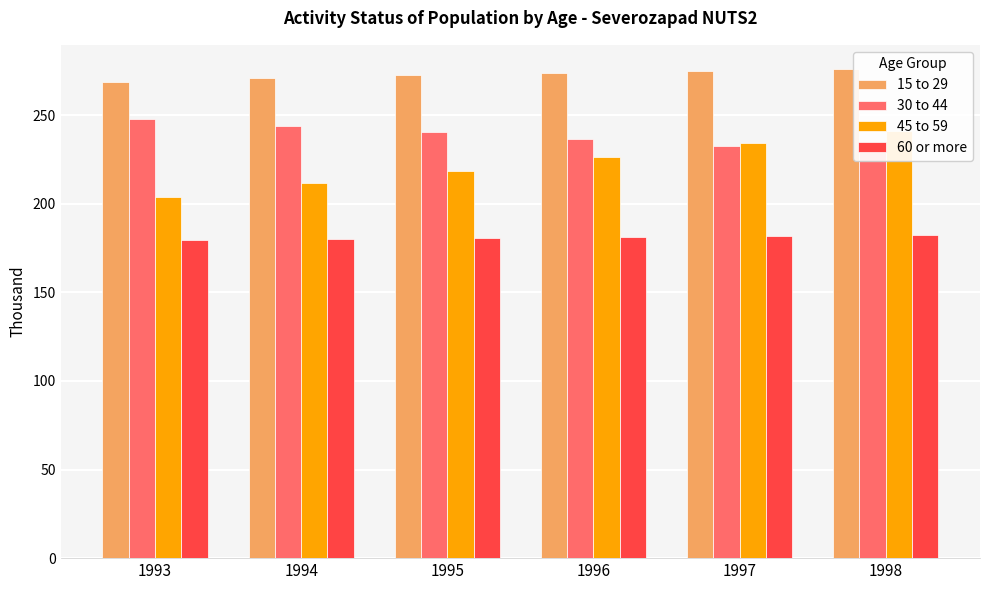

How many data points does each series have?

6